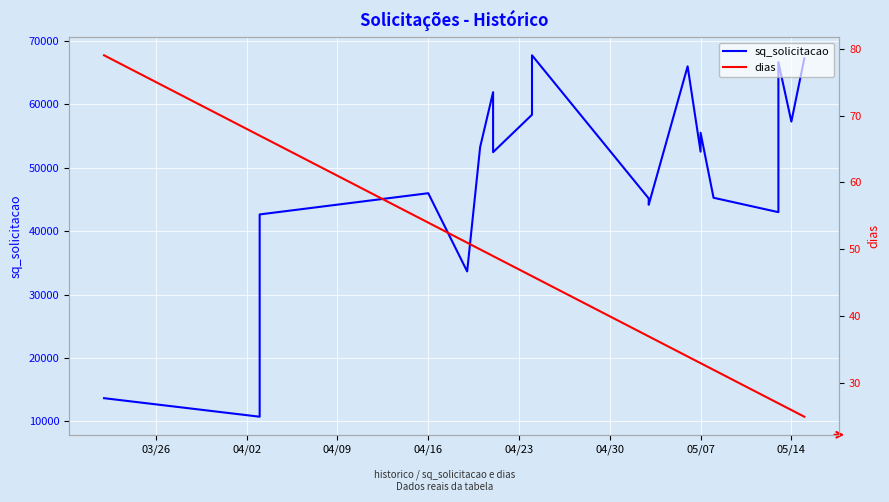

List the series in order of their peak value, highest first.

sq_solicitacao, dias